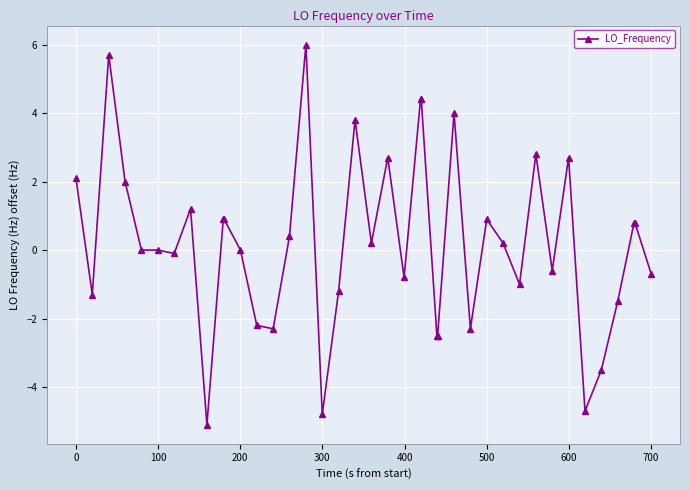

True or false: the data has more than 1 interior local peaks.

True